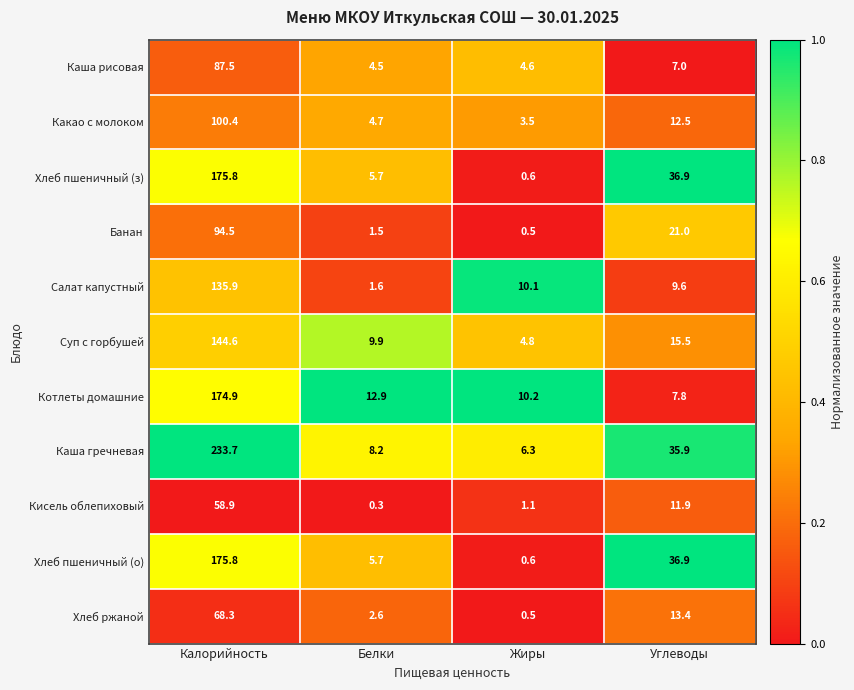

What is the difference between the highest and lowest values at Калорийность?

174.8